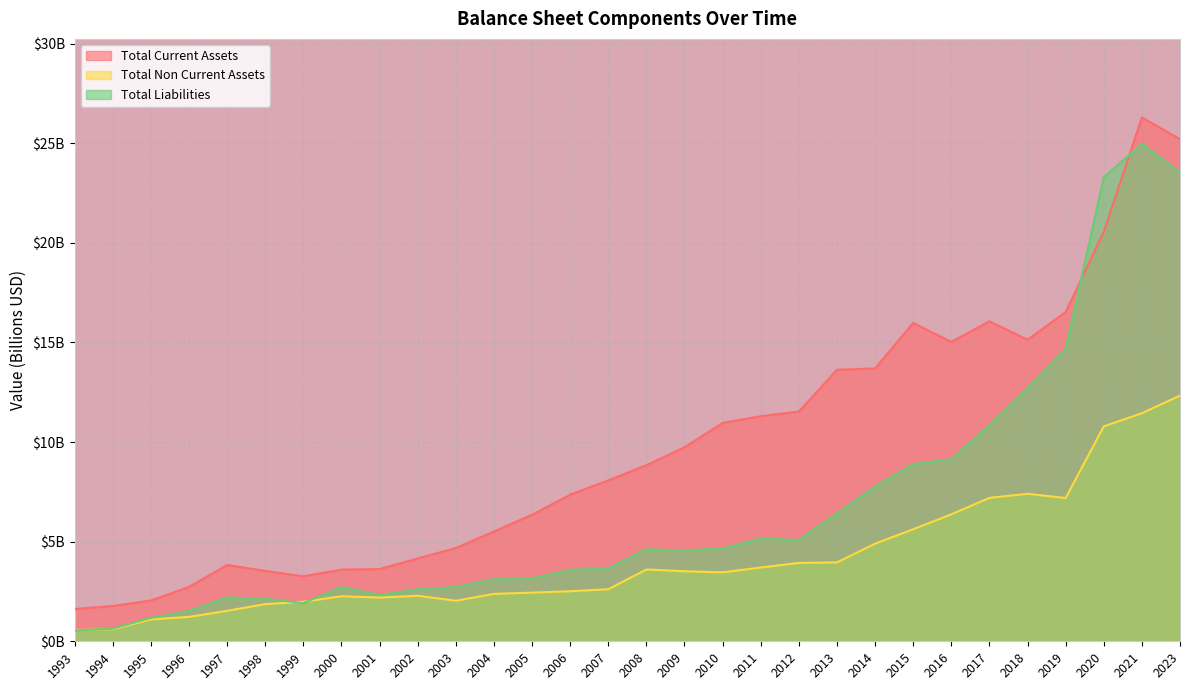

List the series in order of their peak value, highest first.

Total Current Assets, Total Liabilities, Total Non Current Assets